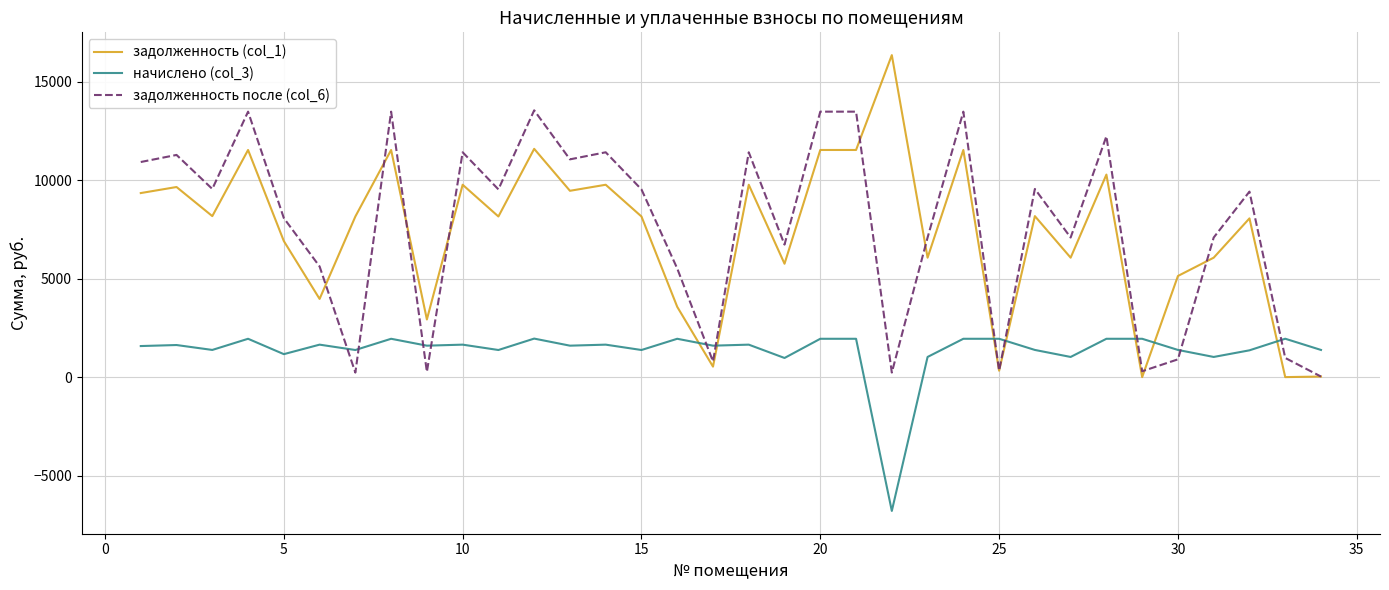

Which series has the largest range (max minus min)?

задолженность (col_1)